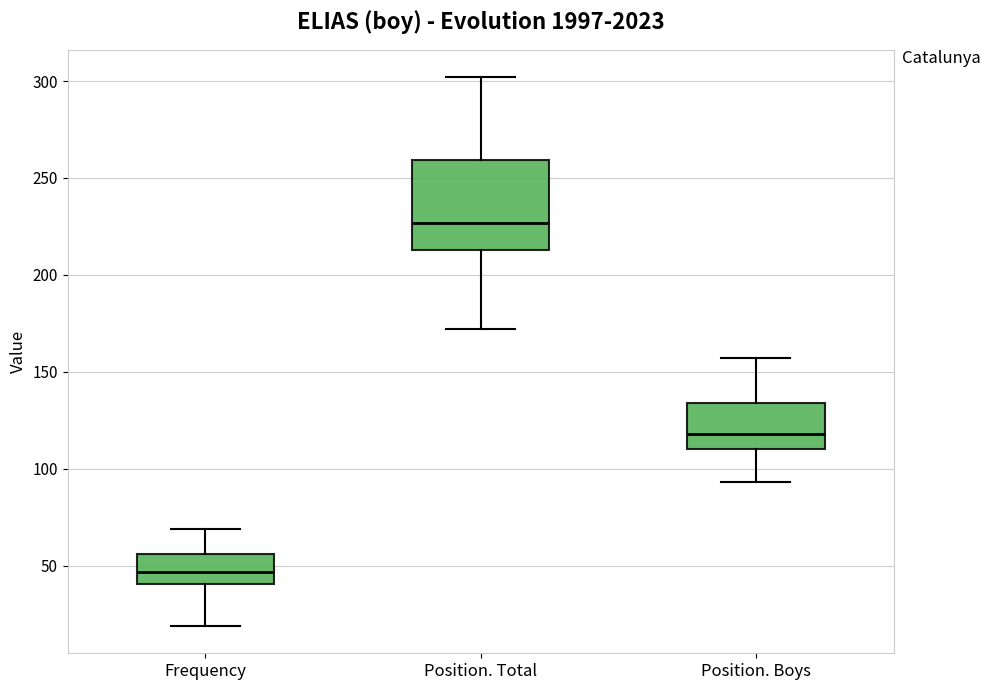

Which box has the highest median line?

Position. Total